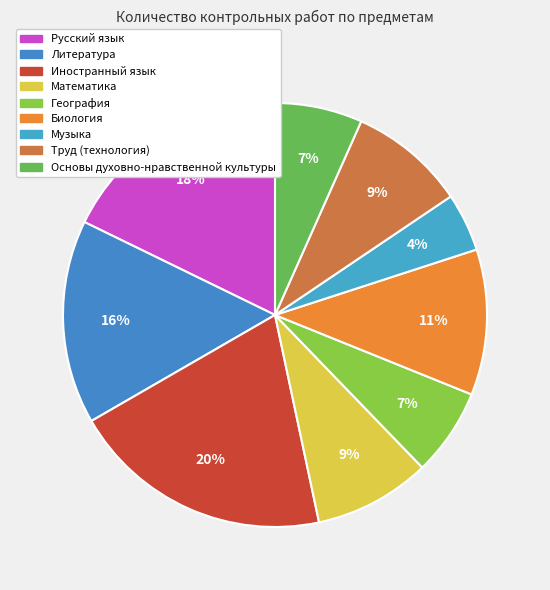

Which has a higher value, Труд (технология) or Основы духовно-нравственной культуры?

Труд (технология)